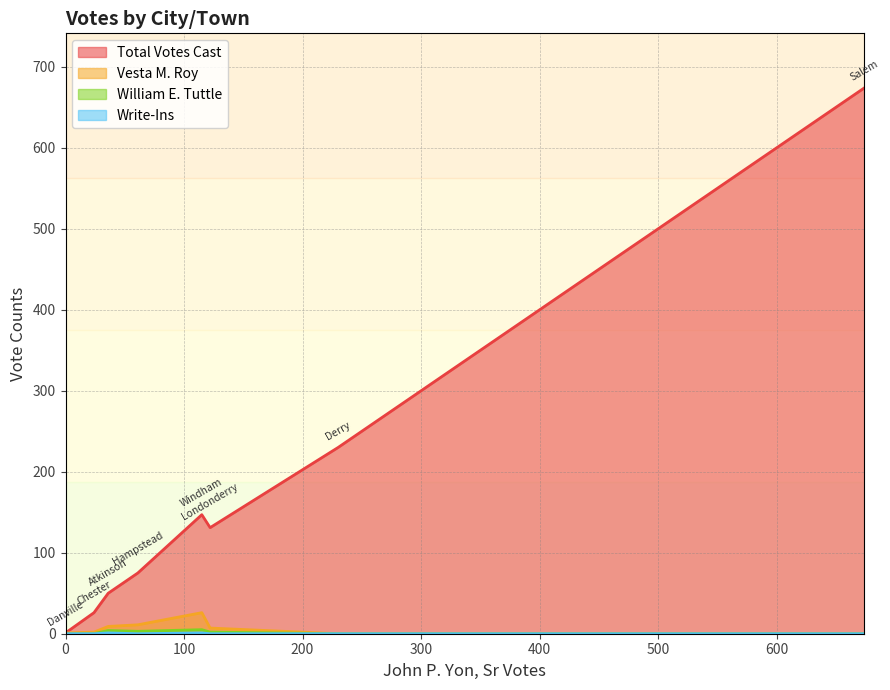

Rank the series at Salem from lowest to highest value.

Vesta M. Roy, William E. Tuttle, Write-Ins, Total Votes Cast